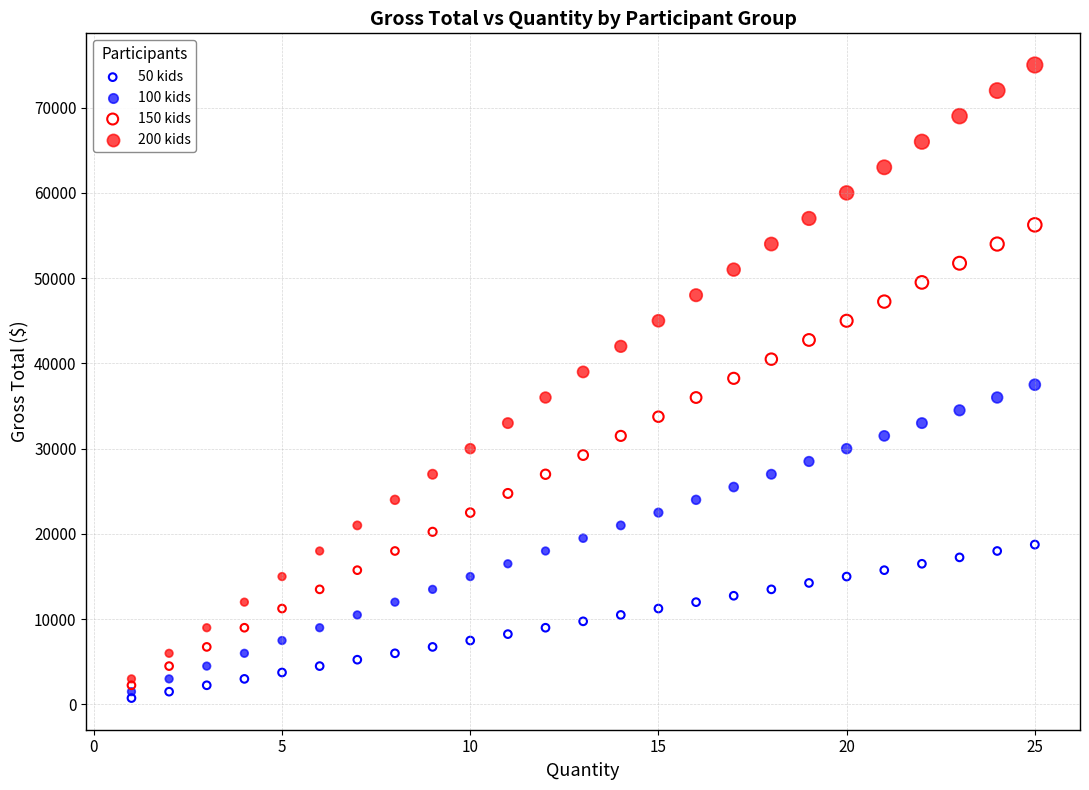

What are all the series names shown in the legend?

50 kids, 100 kids, 150 kids, 200 kids